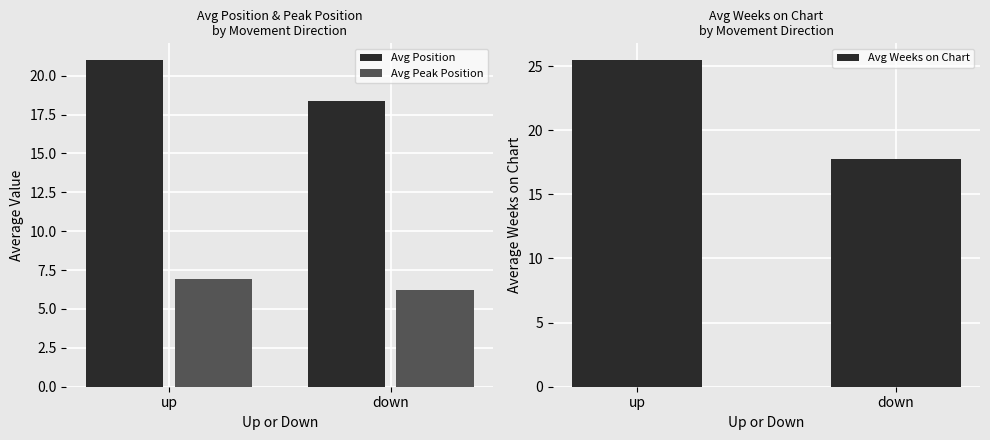

Is the value of Avg Position at up greater than the value of Avg Weeks on Chart at down?

Yes